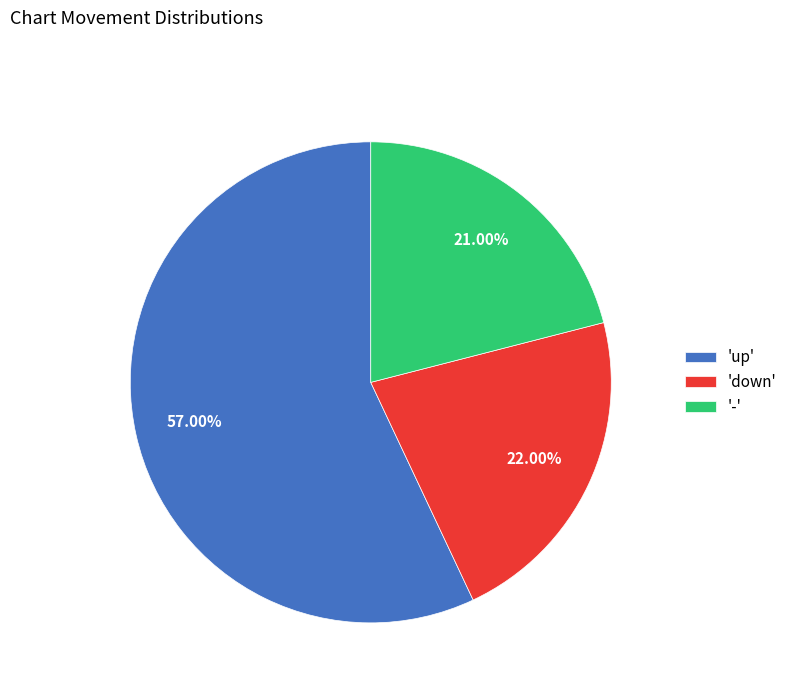

How many slices are in this pie chart?

3